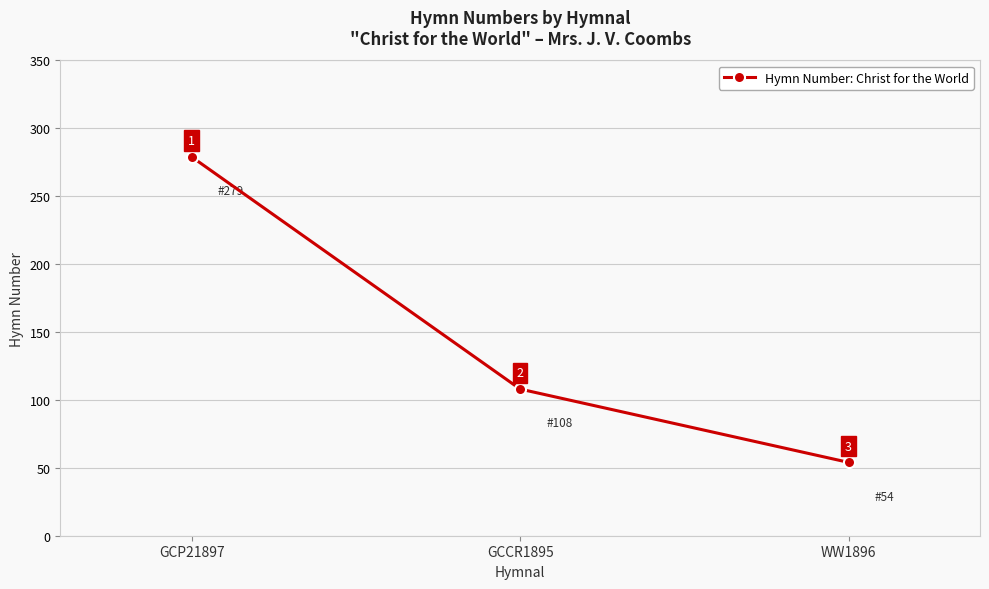

How many values are between 54 and 279?

3